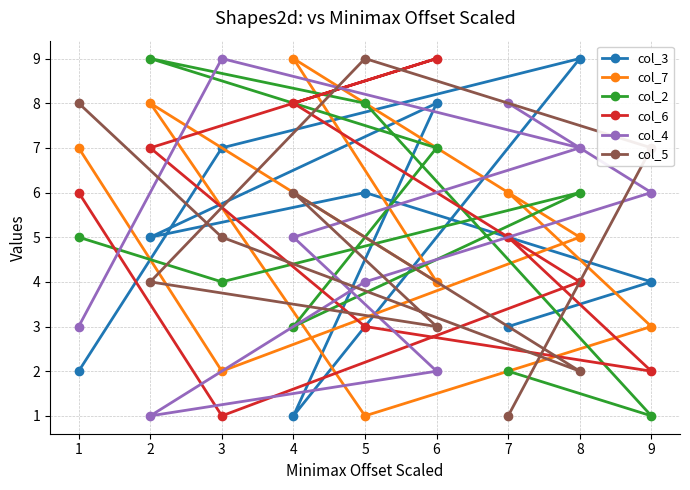

Is it true that col_4 equals 2 at 7?

False